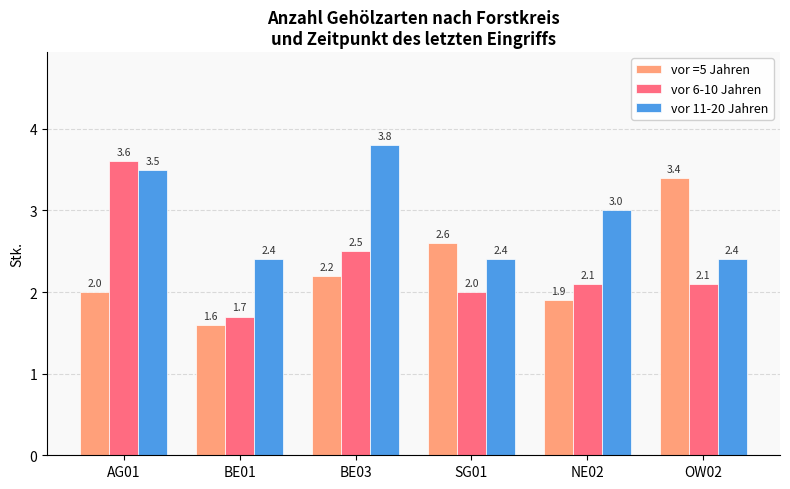

How many groups of bars are there?

6